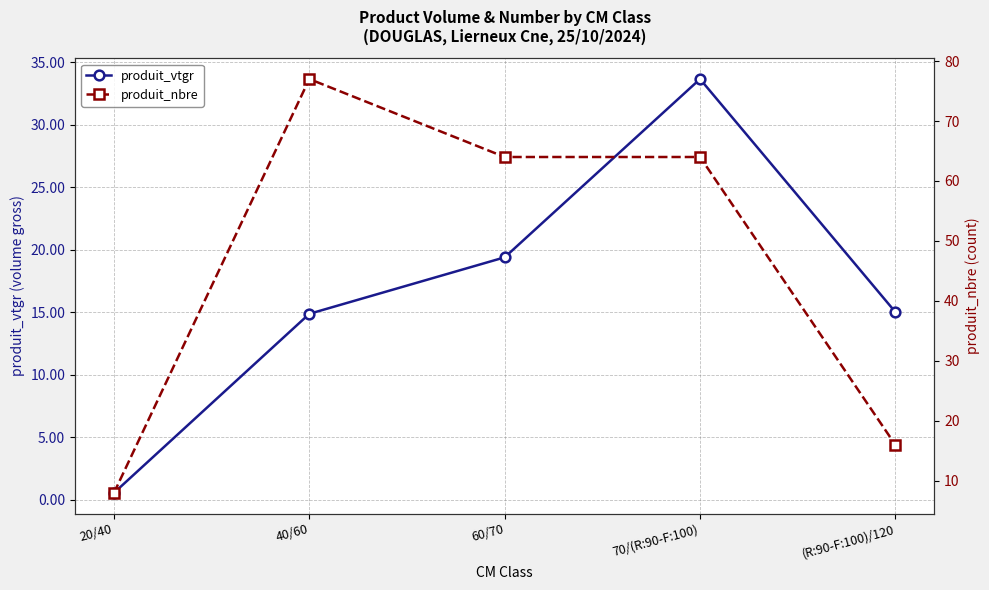

True or false: produit_nbre has a value of 64.0 at 70/(R:90-F:100).

True